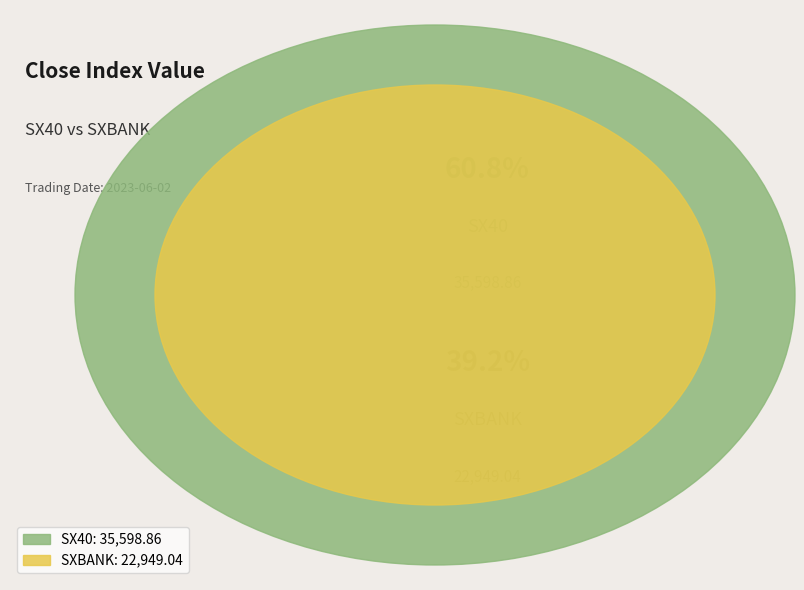

To the nearest percent, what is the combined percentage of SXBANK and SX40?

100%